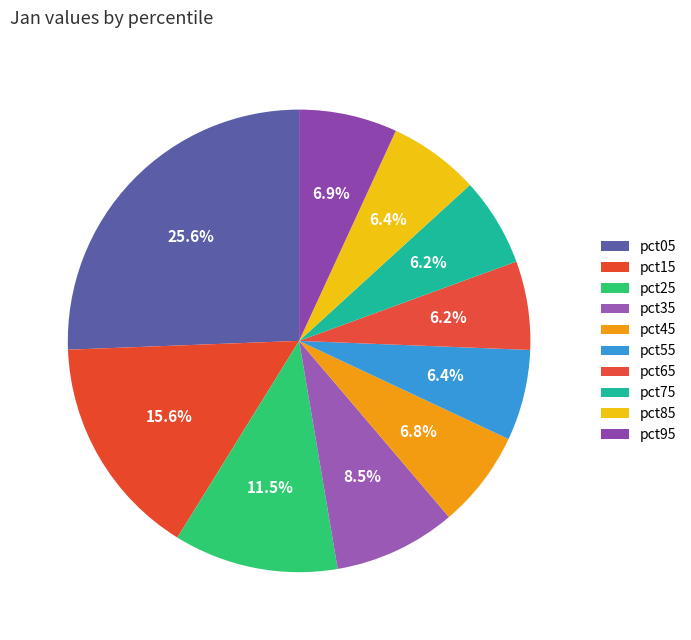

Count the number of slices in the pie.

10